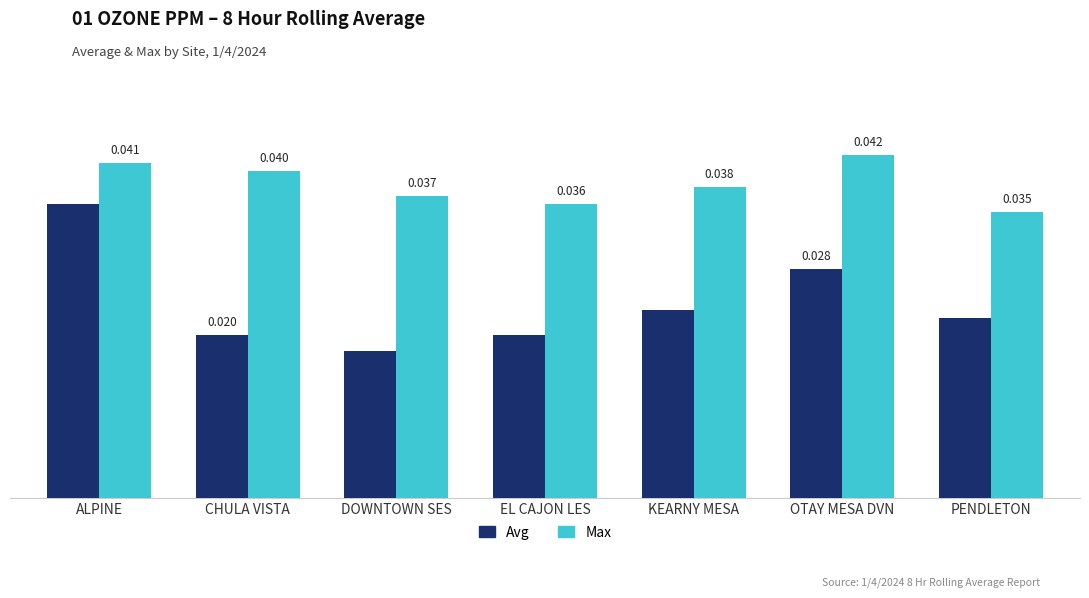

Rank the series by their average value, from lowest to highest.

Avg, Max